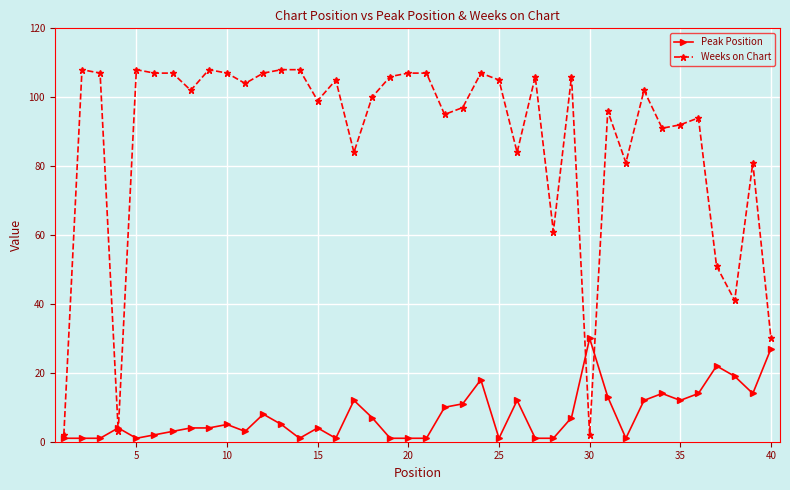

Which series has the widest spread of values?

Weeks on Chart